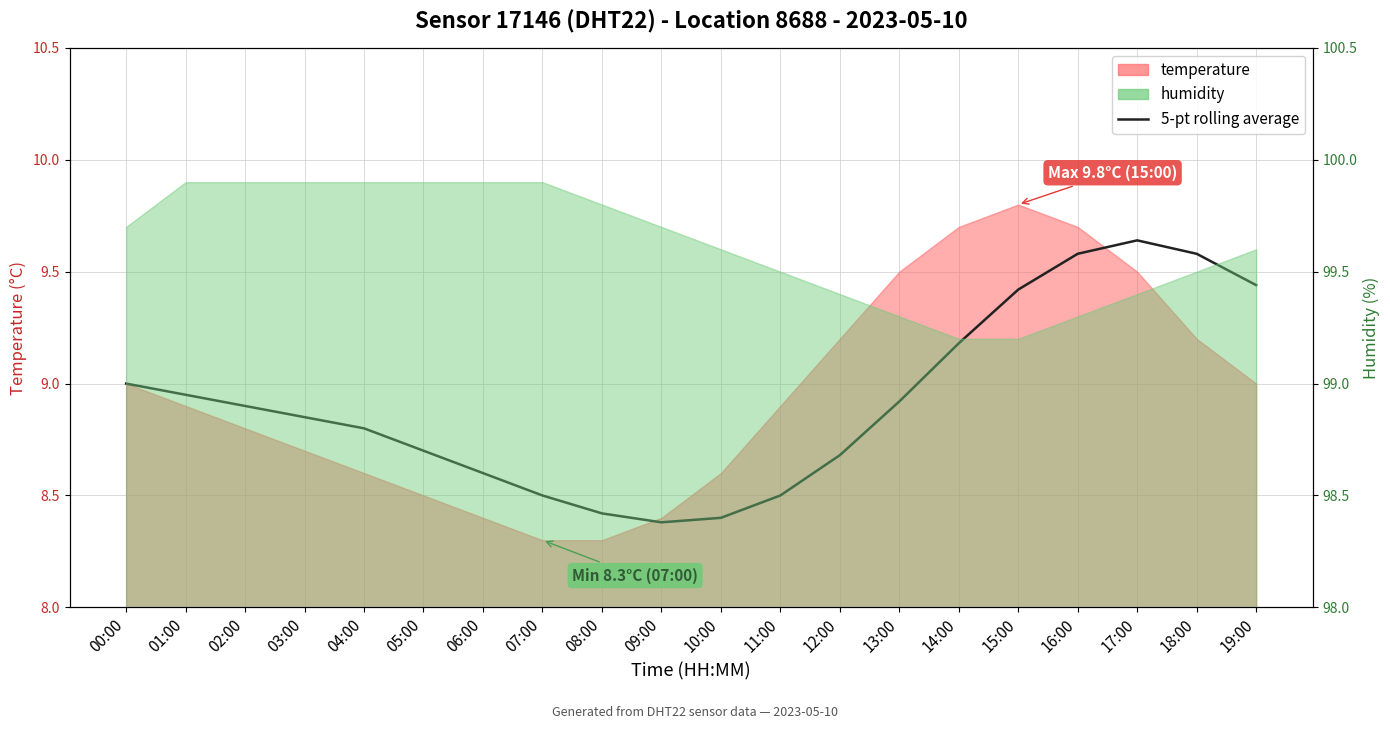

Reading right to left, list all the values displayed in this chart.

9.4	9.6	9.6	9.6	9.4	9.2	8.9	8.7	8.5	8.4	8.4	8.4	8.5	8.6	8.7	8.8	8.8	8.9	8.9	9.0